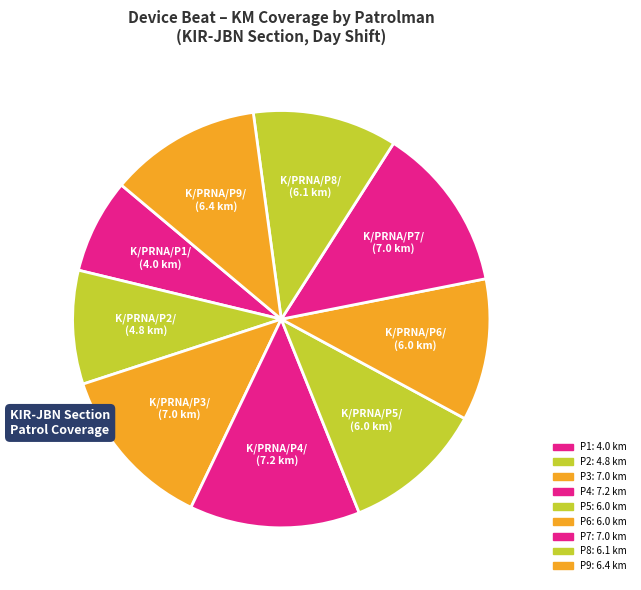

Count the number of slices in the pie.

9